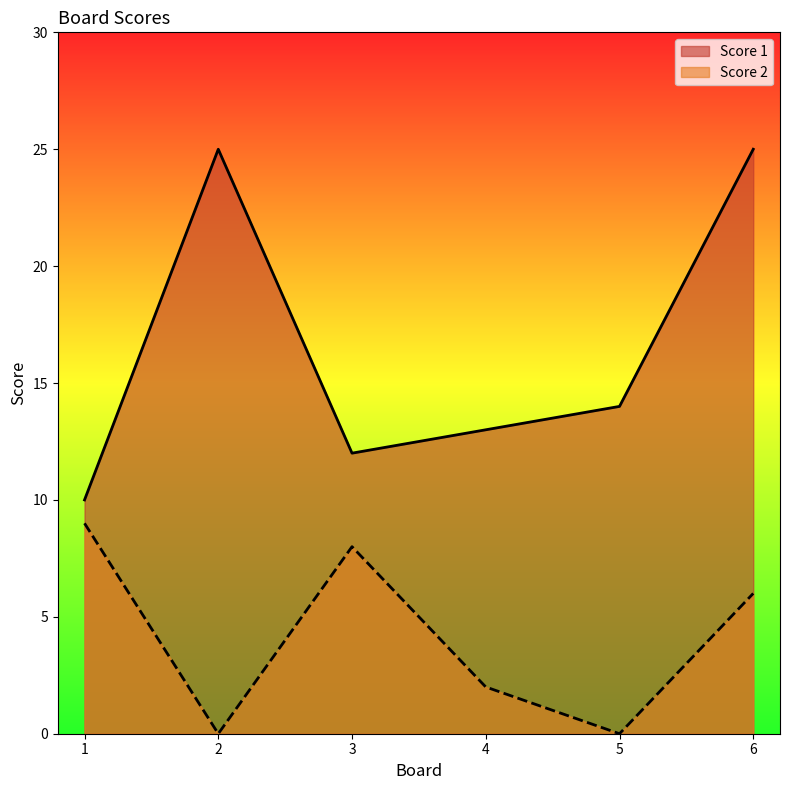

Which series has the largest total across all categories?

Score 1